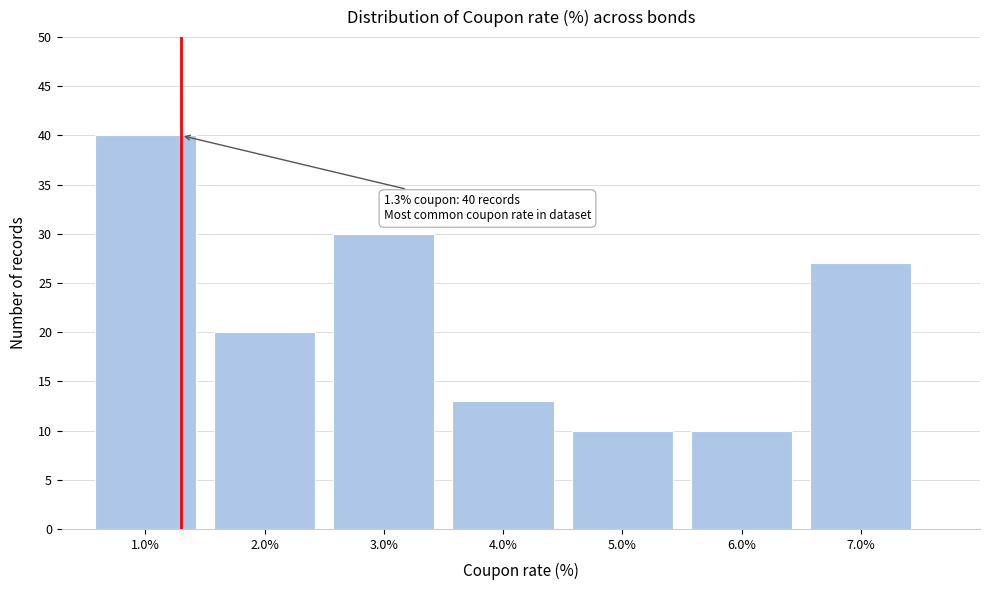

Which range on the x-axis has the tallest bar?

0.5 to 1.5